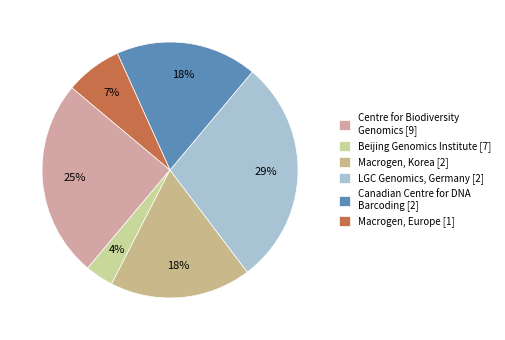

To the nearest percent, what is the average slice percentage?

17%